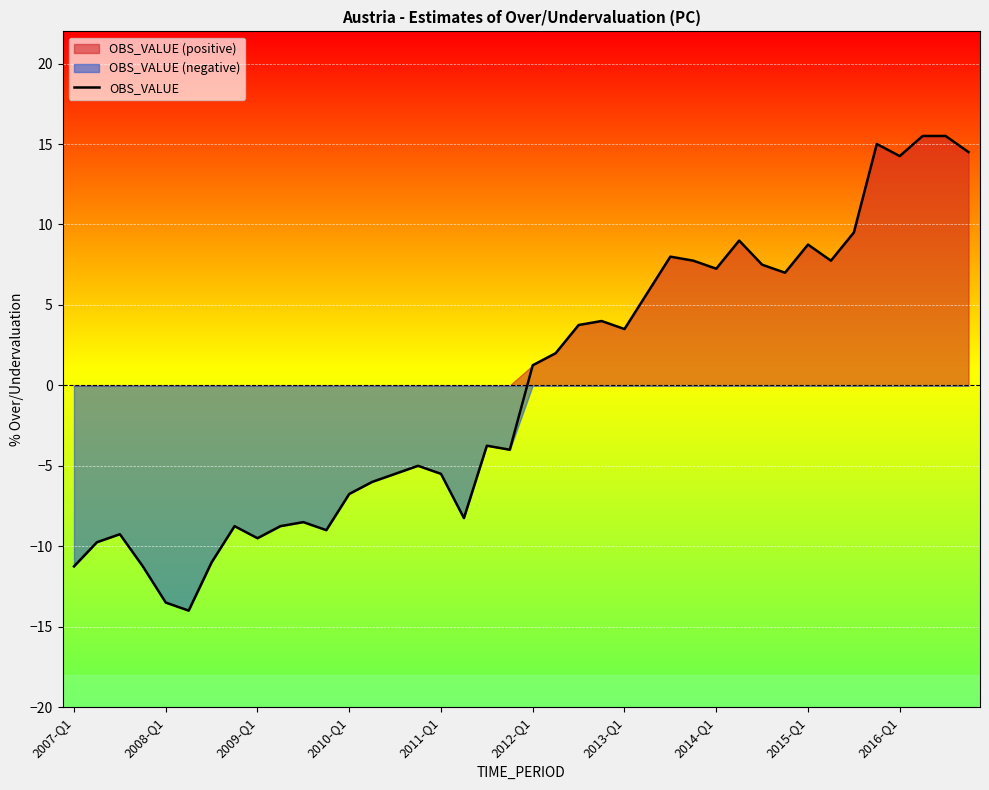

True or false: OBS_VALUE has a value of -3.3 at 2007-Q1.

False